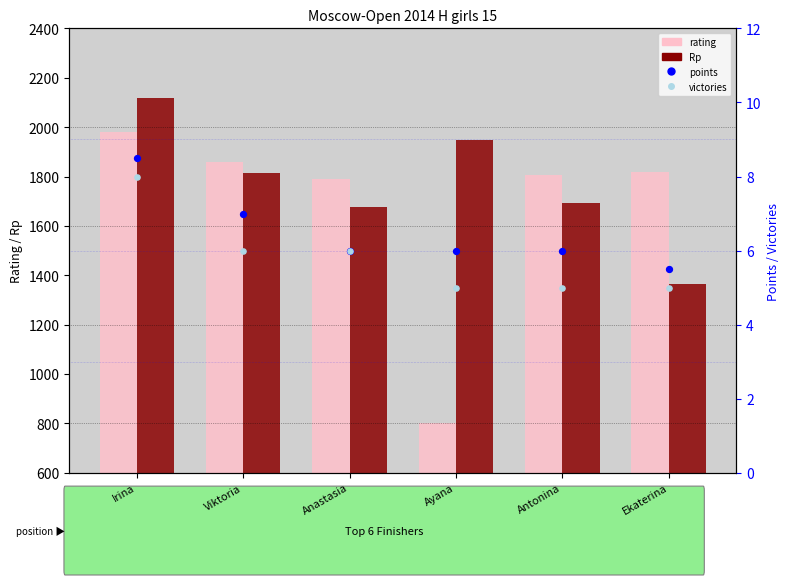

At how many categories does at least one series exceed 1138?

6